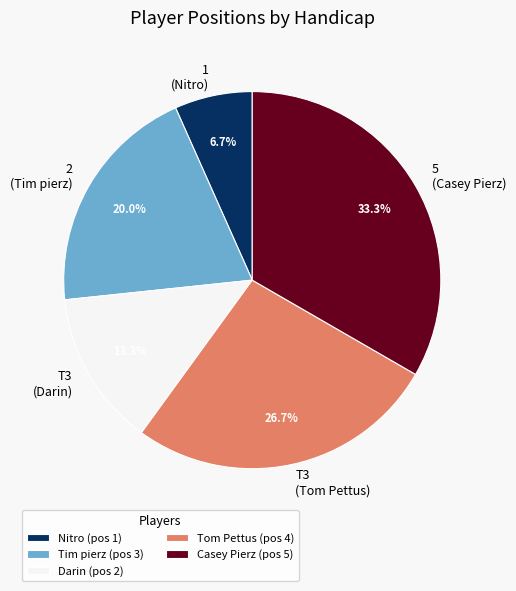

Count the number of slices in the pie.

5